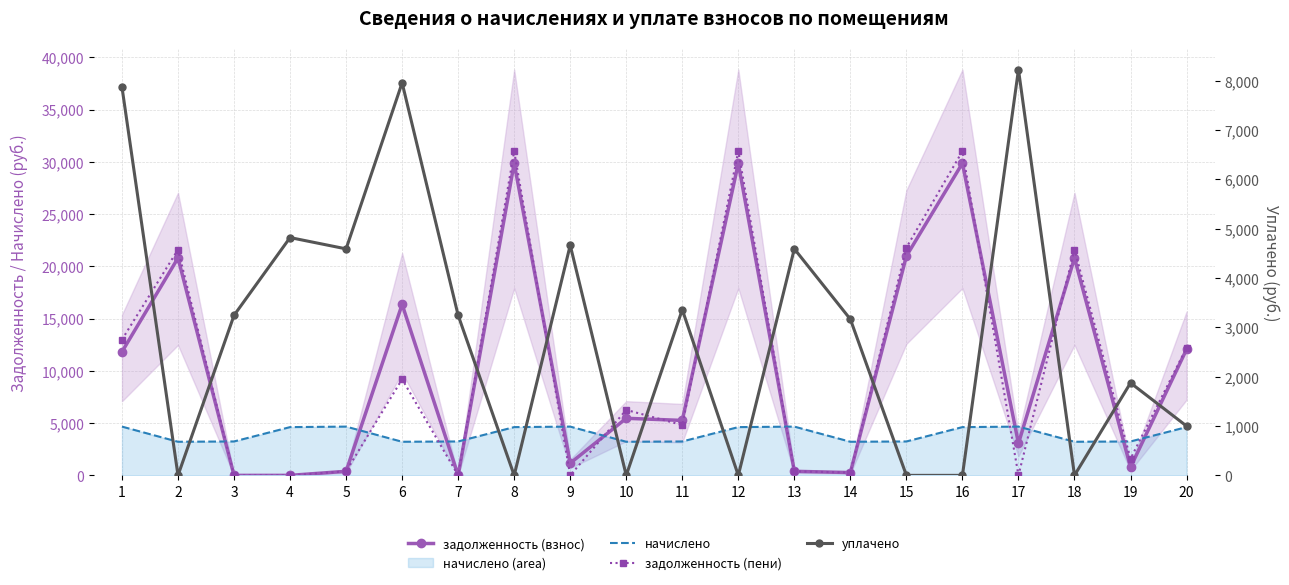

Reading left to right, list all the values displayed in this chart.

задолженность (взнос): 1=11823.2	2=20799.6	3=0.1	4=0.0	5=388.8	6=16357.5	7=0.0	8=29864.4	9=1166.4	10=5460.5	11=5257.8	12=29864.4	13=388.8	14=268.0	15=20985.8	16=29864.4	17=3061.2	18=20799.6	19=778.6	20=12057.7
начислено: 1=4665.6	2=3216.0	3=3244.8	4=4617.6	5=4665.6	6=3216.0	7=3244.8	8=4617.6	9=4665.6	10=3216.0	11=3244.8	12=4617.6	13=4665.6	14=3216.0	15=3244.8	16=4617.6	17=4665.6	18=3216.0	19=3244.8	20=4617.6
задолженность (пени): 1=12989.6	2=21603.6	3=0.3	4=0.0	5=388.8	6=9201.8	7=0.0	8=31018.8	9=0.0	10=6264.5	11=4812.6	12=31018.8	13=388.8	14=268.0	15=21797.0	16=31018.8	17=0.0	18=21603.6	19=1589.8	20=12212.1
уплачено: 1=7873.8	2=0.0	3=3245.0	4=4821.8	5=4592.7	6=7959.7	7=3244.8	8=0.0	9=4666.6	10=0.0	11=3360.6	12=0.0	13=4592.7	14=3165.8	15=0.0	16=0.0	17=8227.6	18=0.0	19=1875.0	20=1000.0